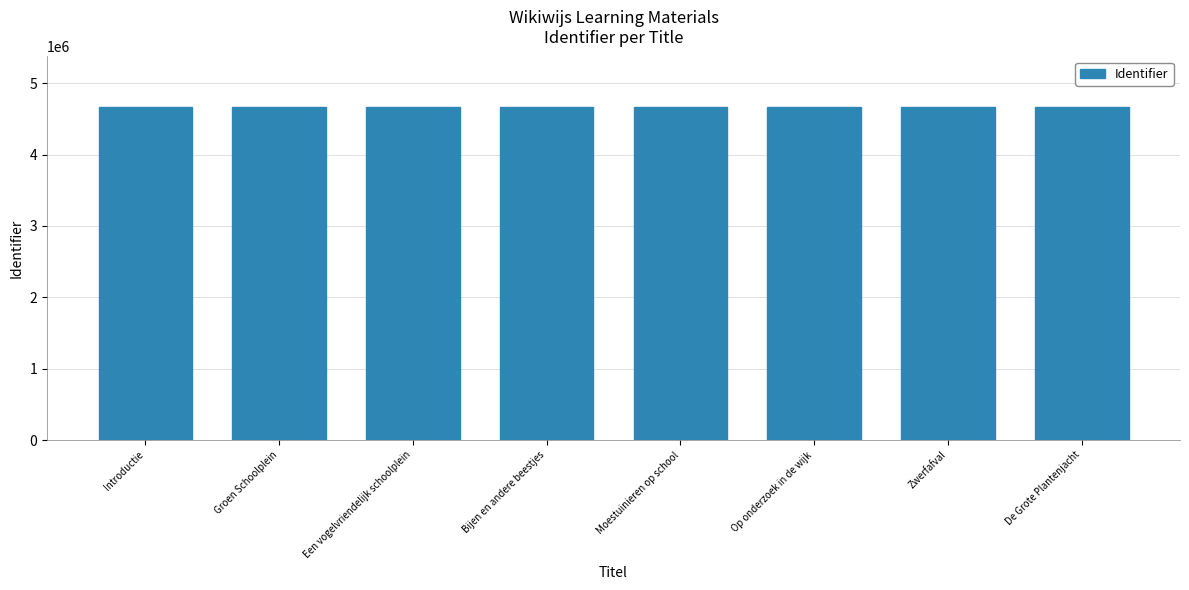

How many series are shown in this chart?

1